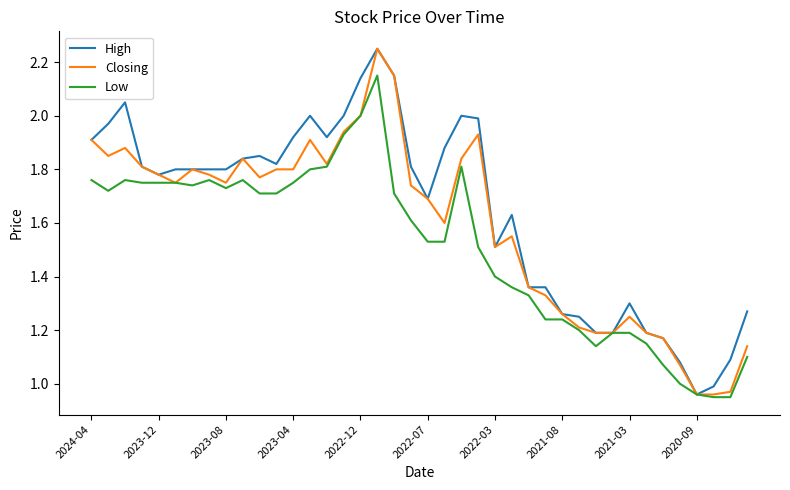

Rank the series by their average value, from lowest to highest.

Low, Closing, High